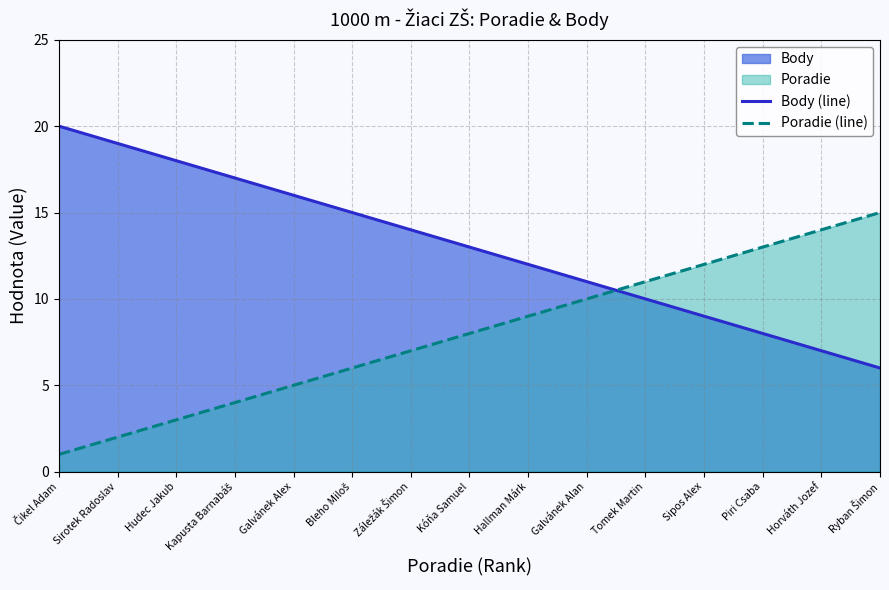

How many values in the Body (line) series are below 13?

7